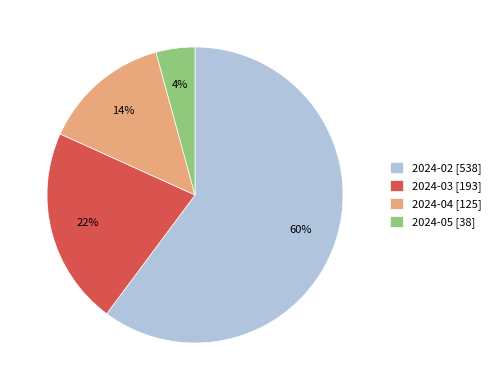

How many segments does this pie chart have?

4